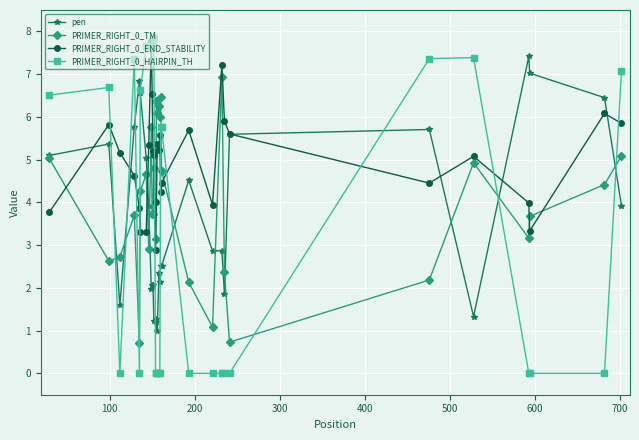

What is the lowest value of the PRIMER_RIGHT_0_END_STABILITY series?

2.9